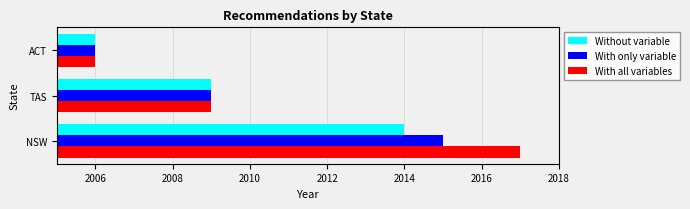

List the labels in order of With all variables value, smallest first.

ACT, TAS, NSW